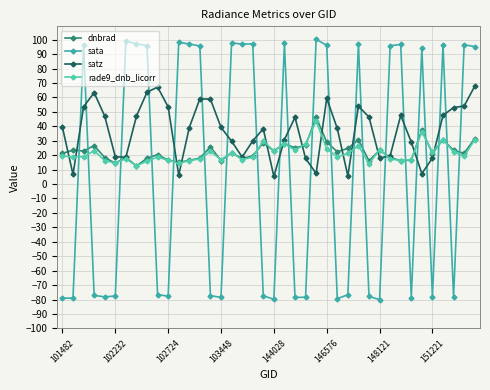

Is this an area chart (filled region under the line)?

No